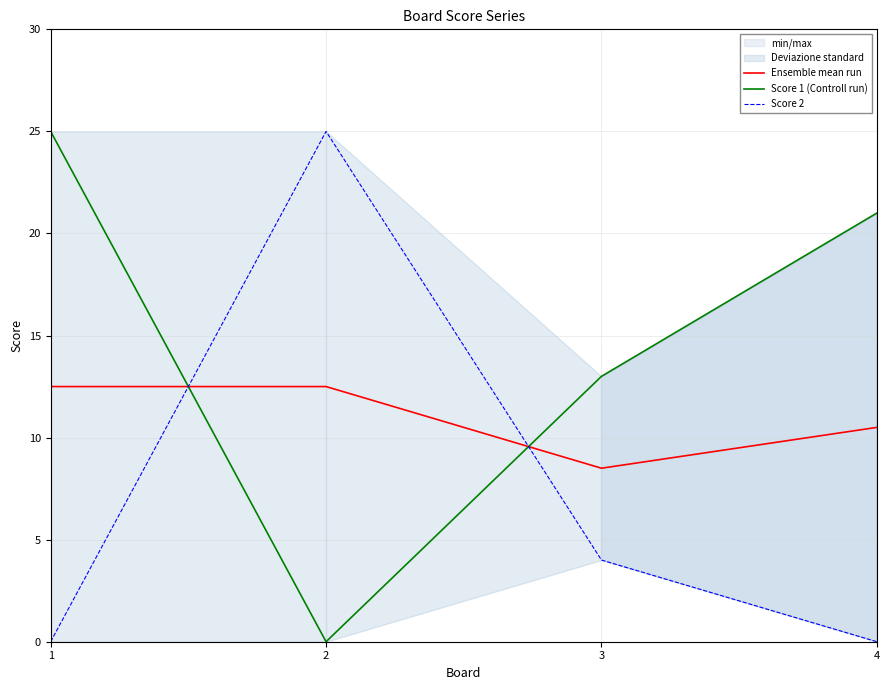

Rank the series at 2 from highest to lowest value.

Score 2, Ensemble mean run, Score 1 (Controll run)